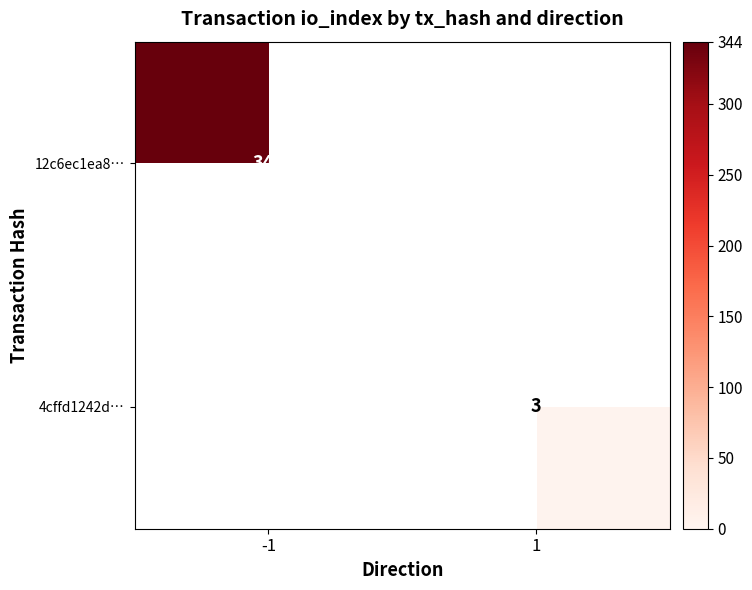

True or false: 4cffd1242d… has a value of 1 at 1.

False